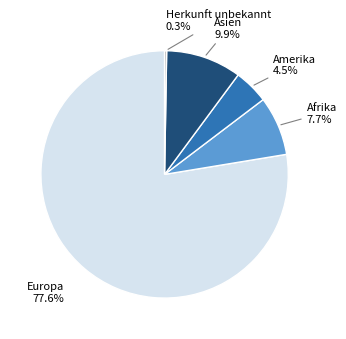

Is the sum of Afrika and Amerika greater than half?

No